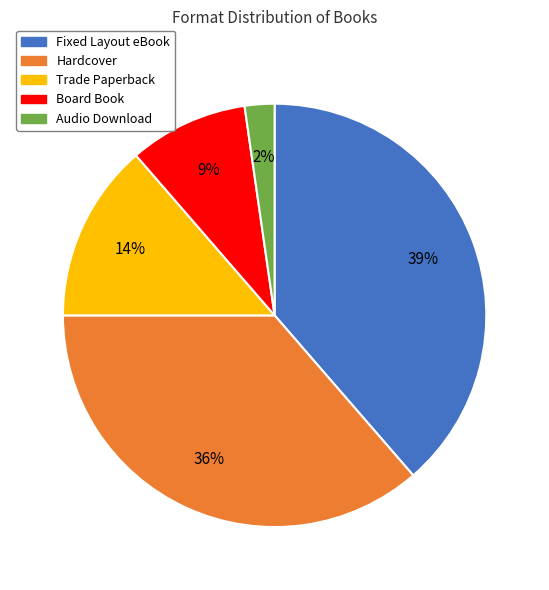

Do Trade Paperback and Fixed Layout eBook together represent more than half of the pie?

Yes